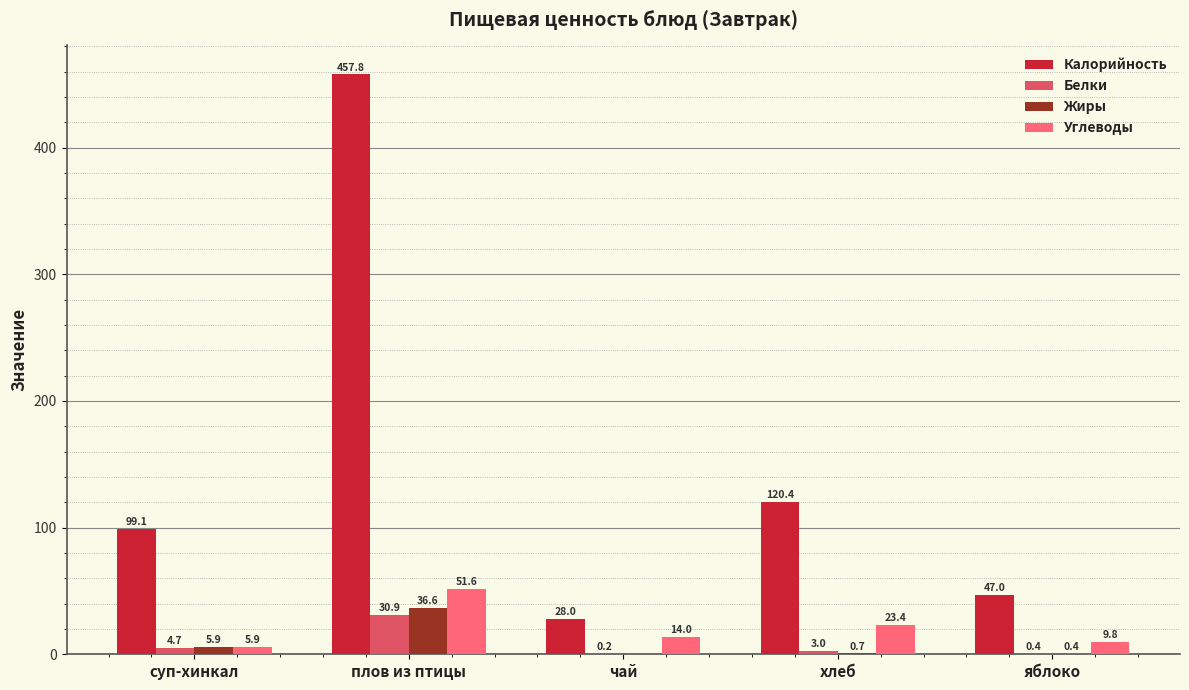

Which label corresponds to the smallest value in the chart?

чай